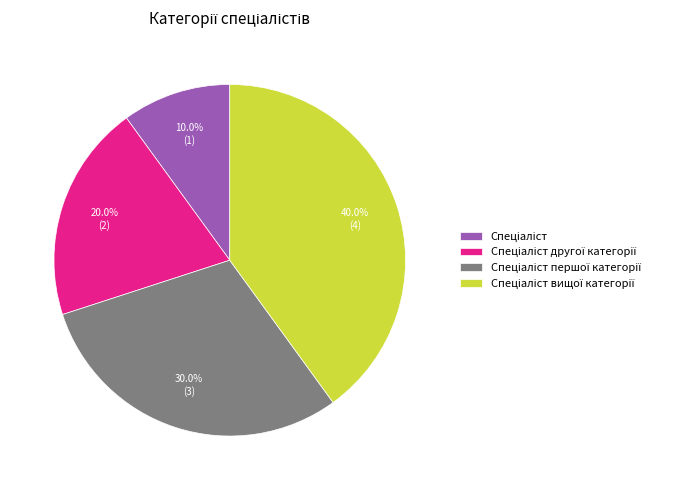

Does any single category account for the majority?

No